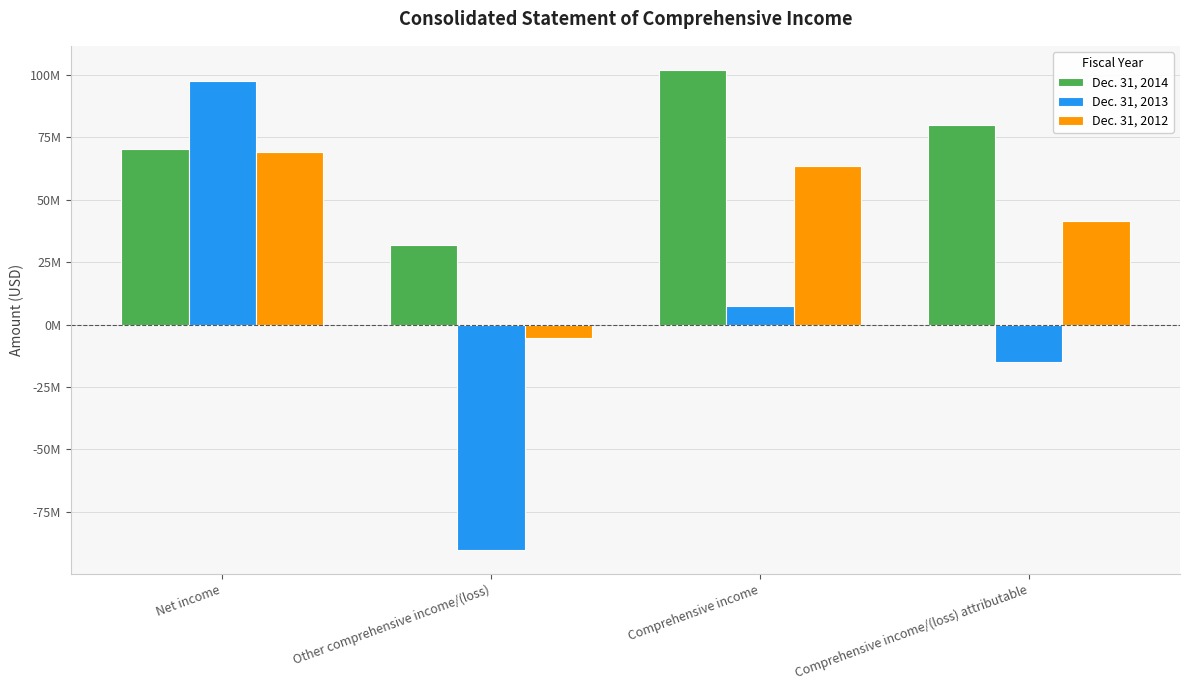

Does the chart contain any negative values?

Yes